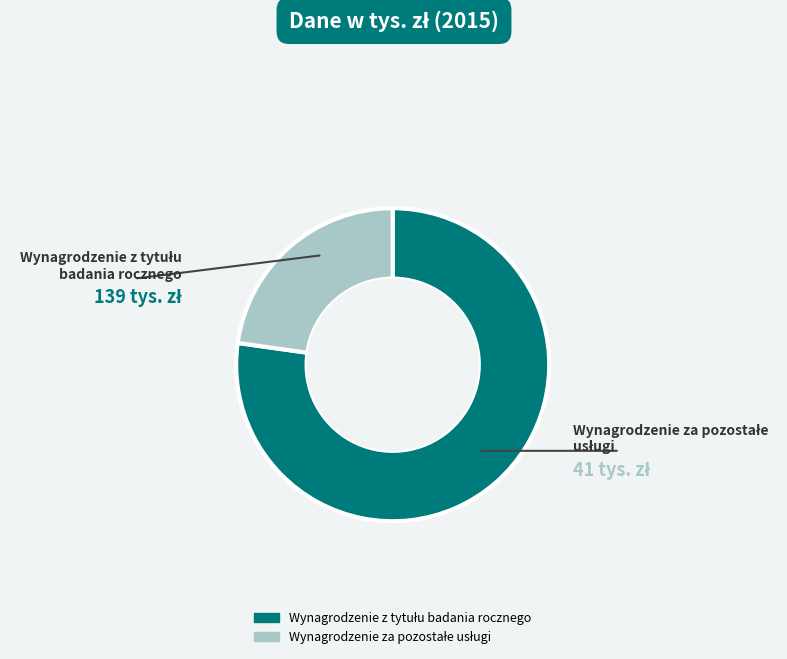

Is there any slice that represents more than half of the pie?

Yes